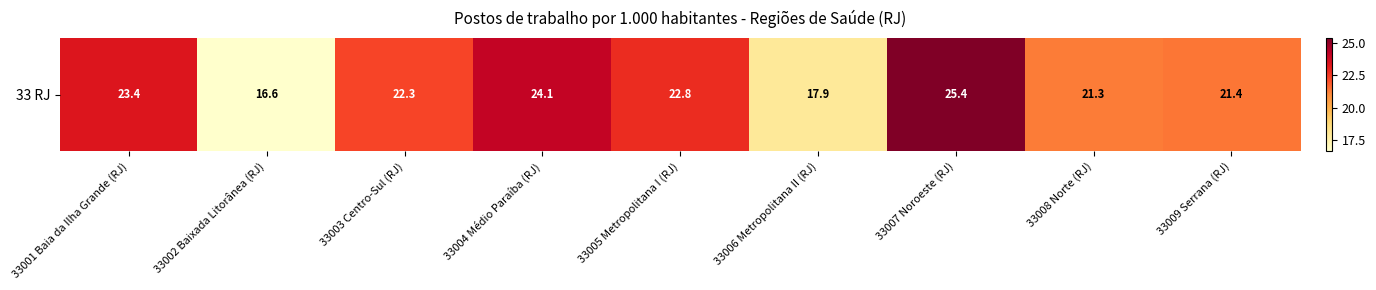

Which category has the lowest value across all series?

33002 Baixada Litorânea (RJ)